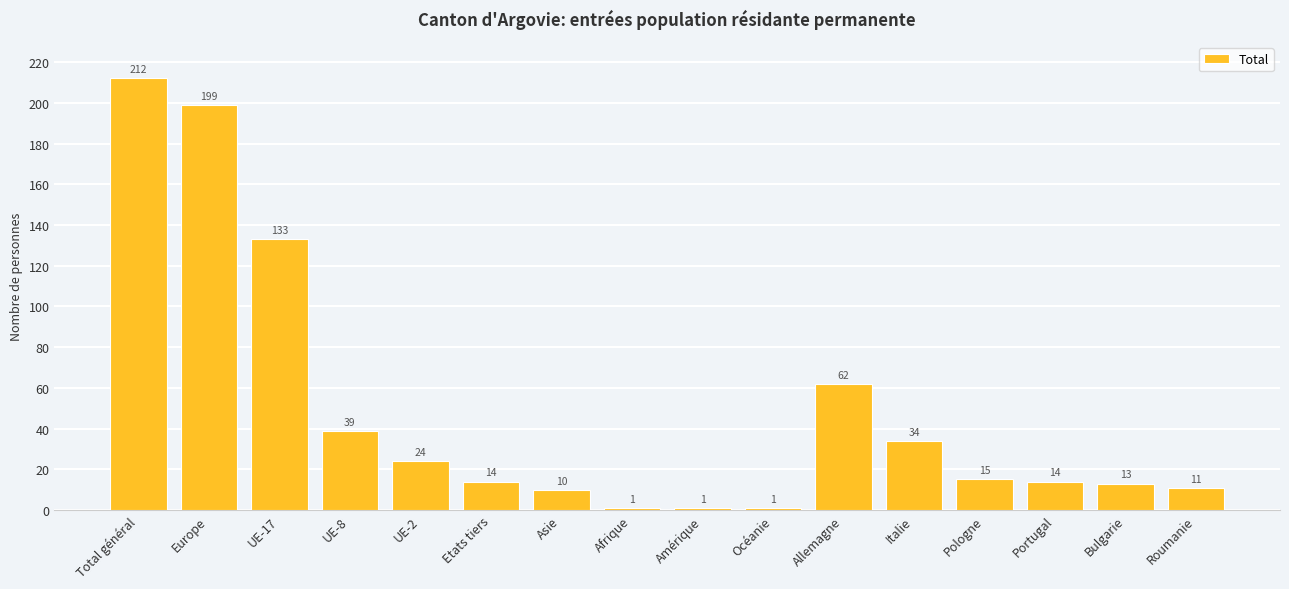

The chart shows a value of 1 at Amérique. True or false?

True